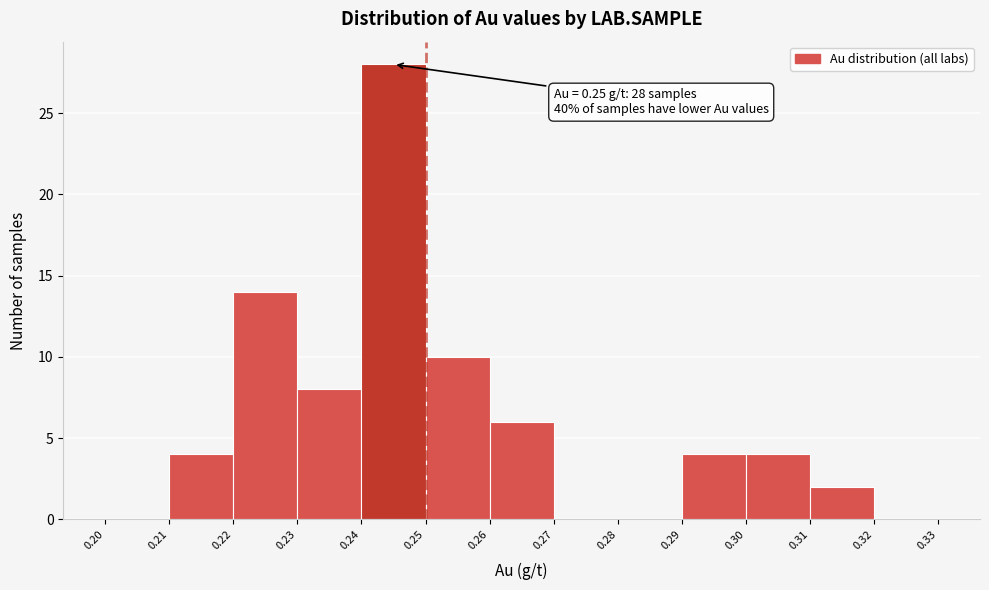

Over which range of the x-axis is the bar tallest?

0.24 to 0.25